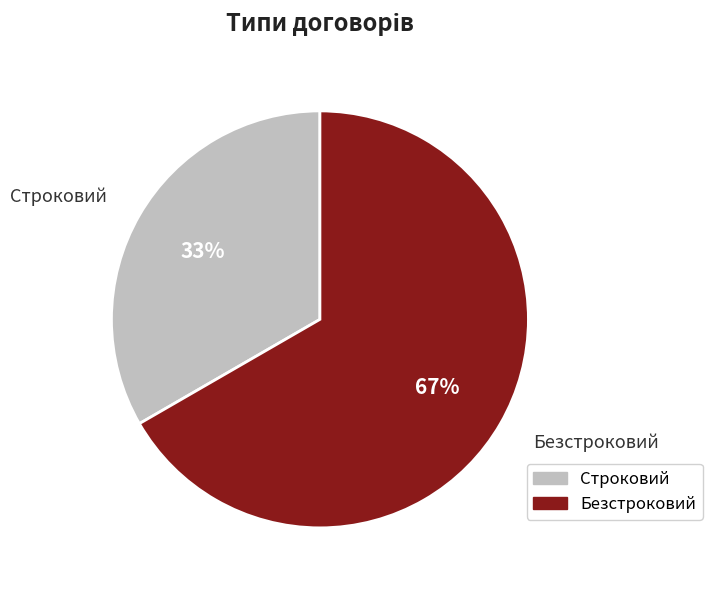

Combined, do Строковий and Безстроковий account for over 50%?

Yes